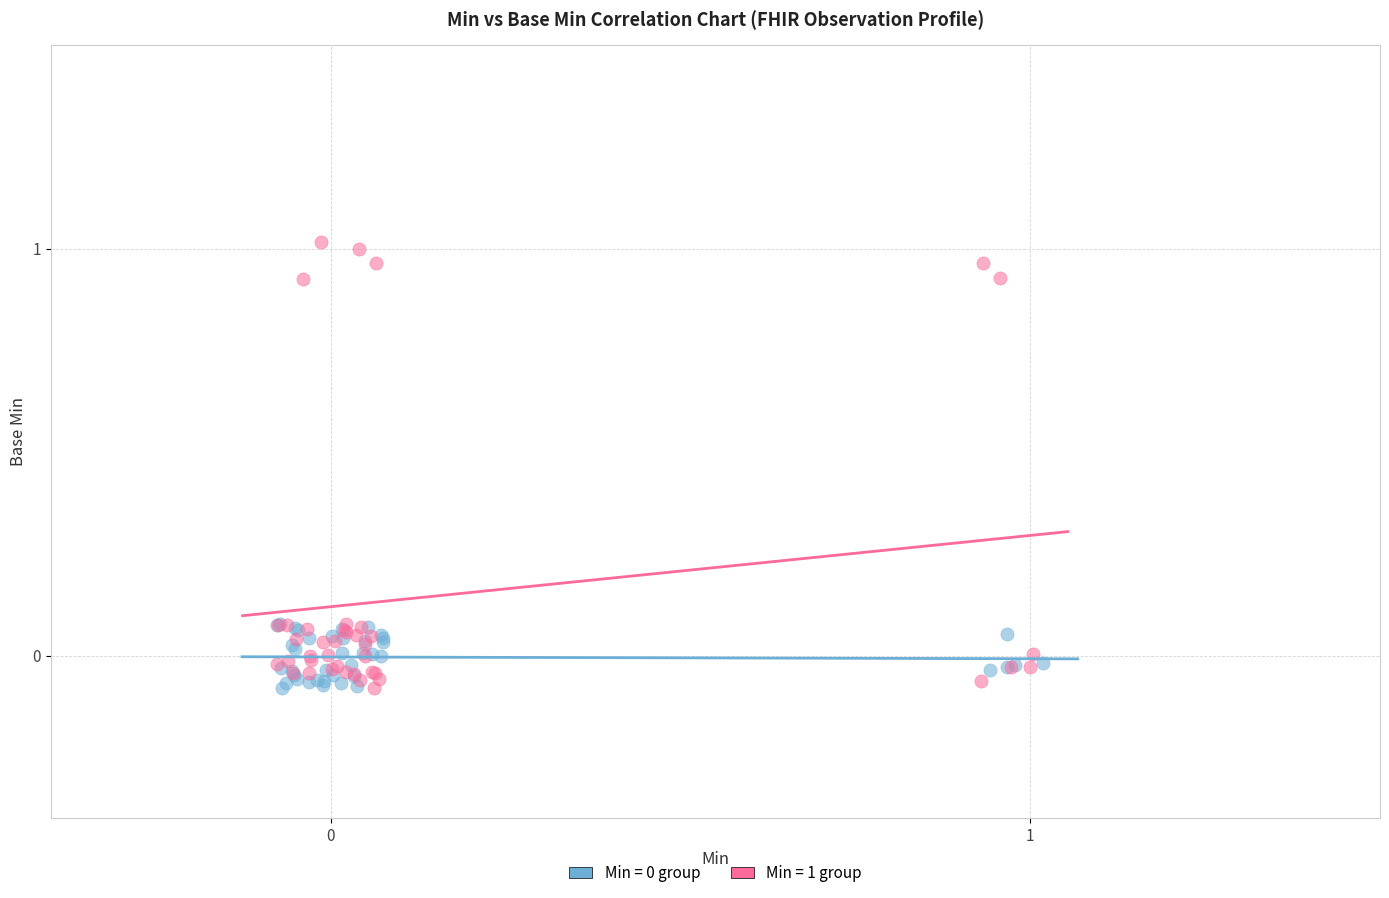

Which series reaches the maximum Y coordinate?

Min = 1 group